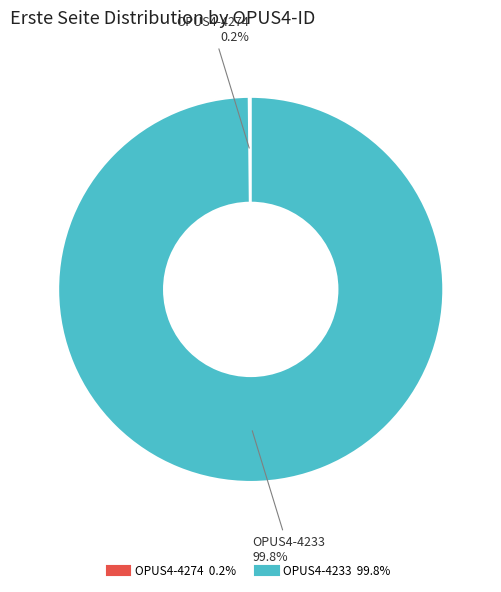

What portion of the pie excludes OPUS4-4233?

0.2%